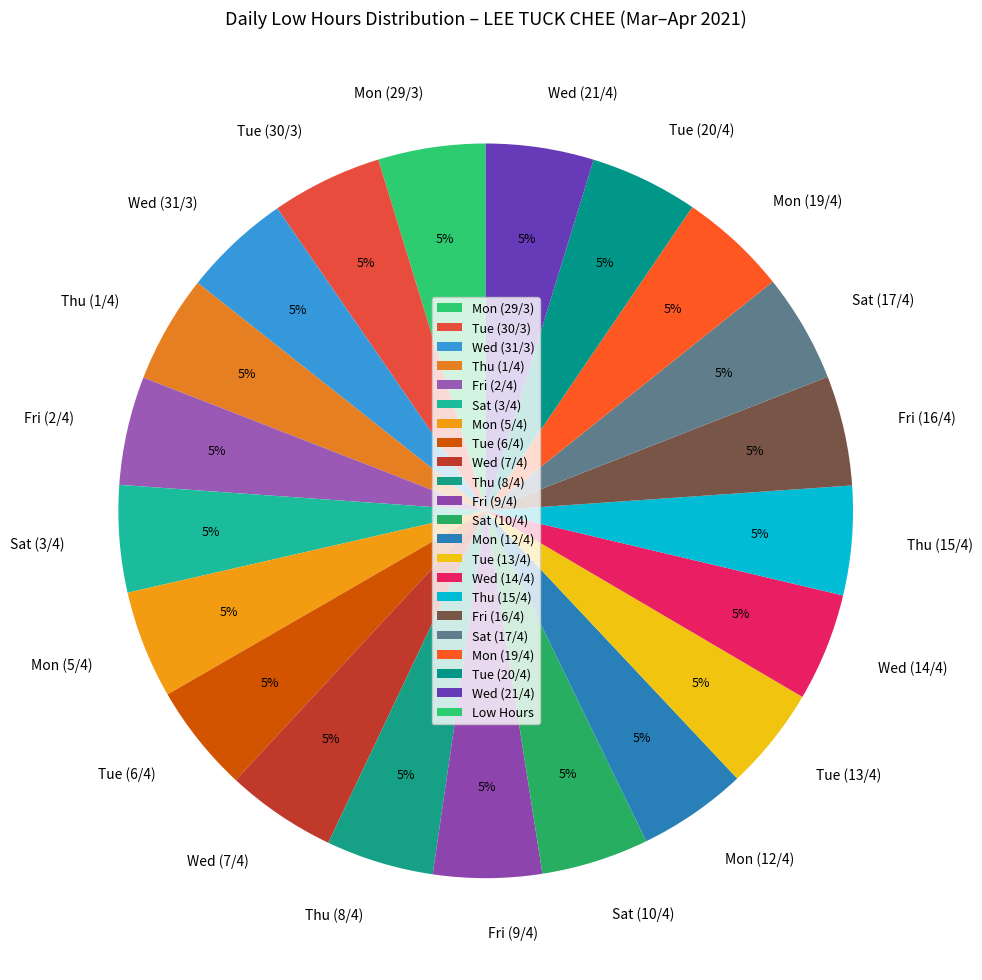

Is there any slice that represents more than half of the pie?

No